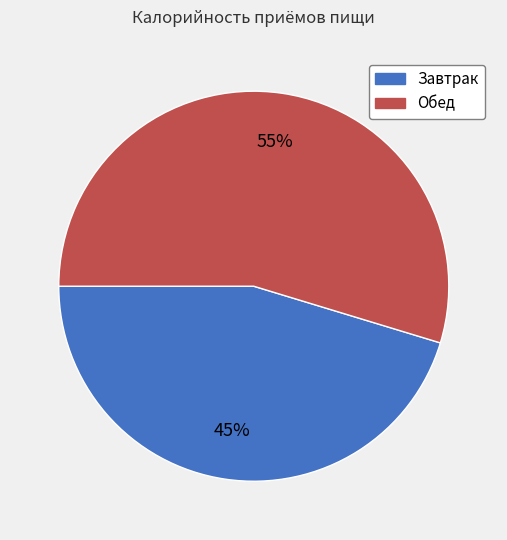

Between Завтрак and Обед, which is larger?

Обед